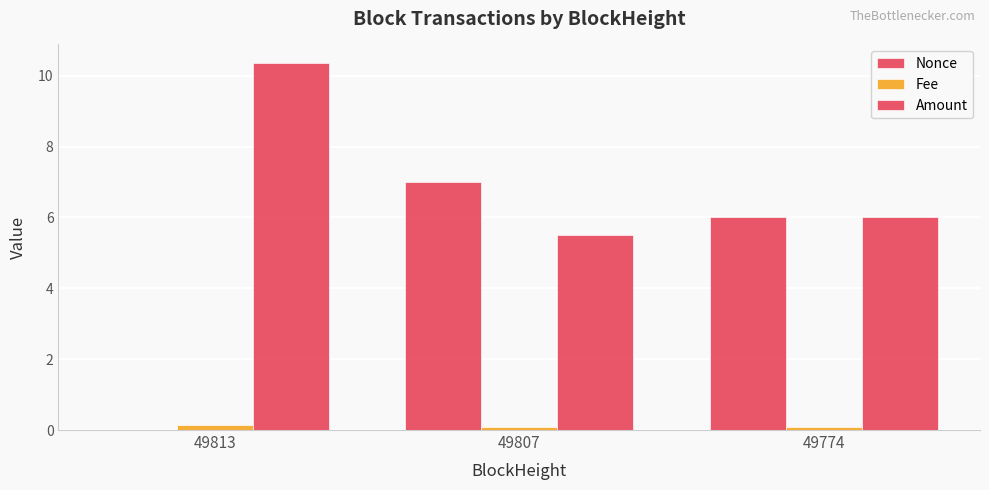

Does the chart contain stacked bars?

No